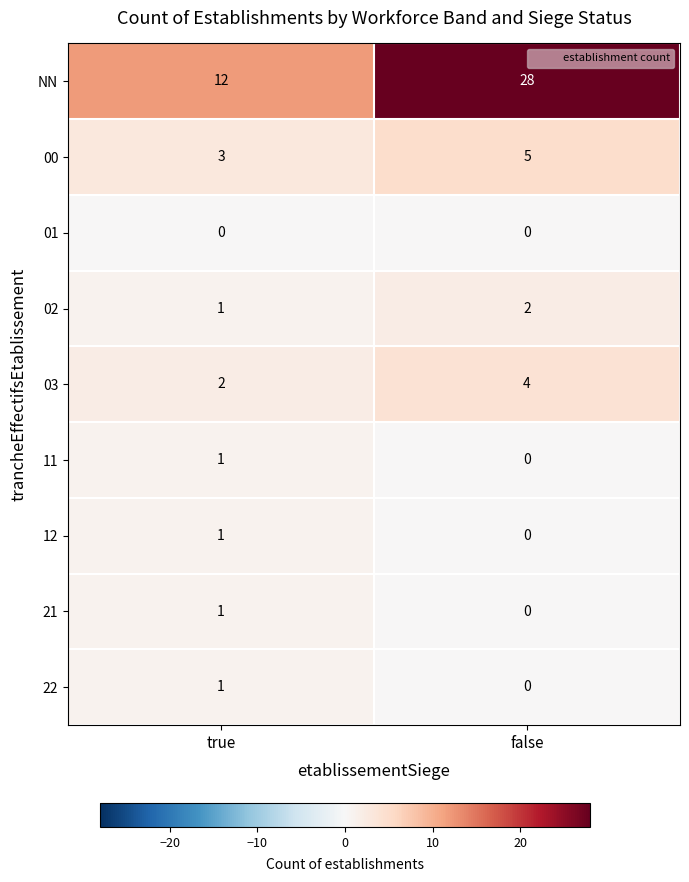

The 00 series shows 2 at true. True or false?

False